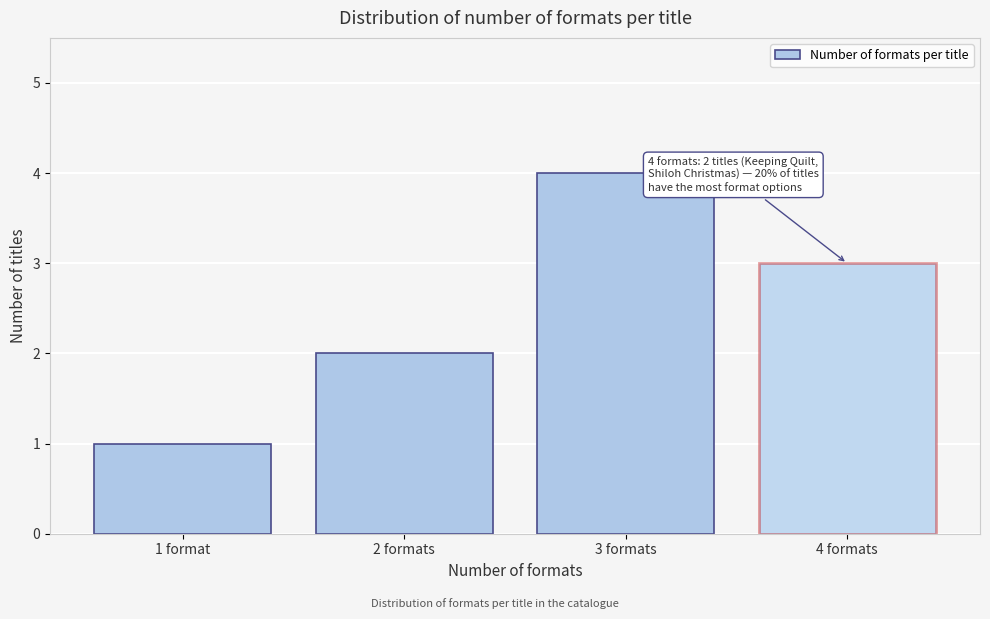

Reading right to left, what are all the values shown in this chart?

4 formats=3	3 formats=4	2 formats=2	1 format=1